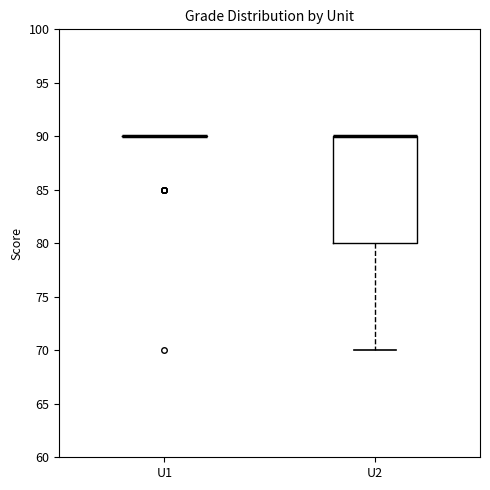

Comparing the boxes themselves (not the whiskers), which one is the tallest?

U2